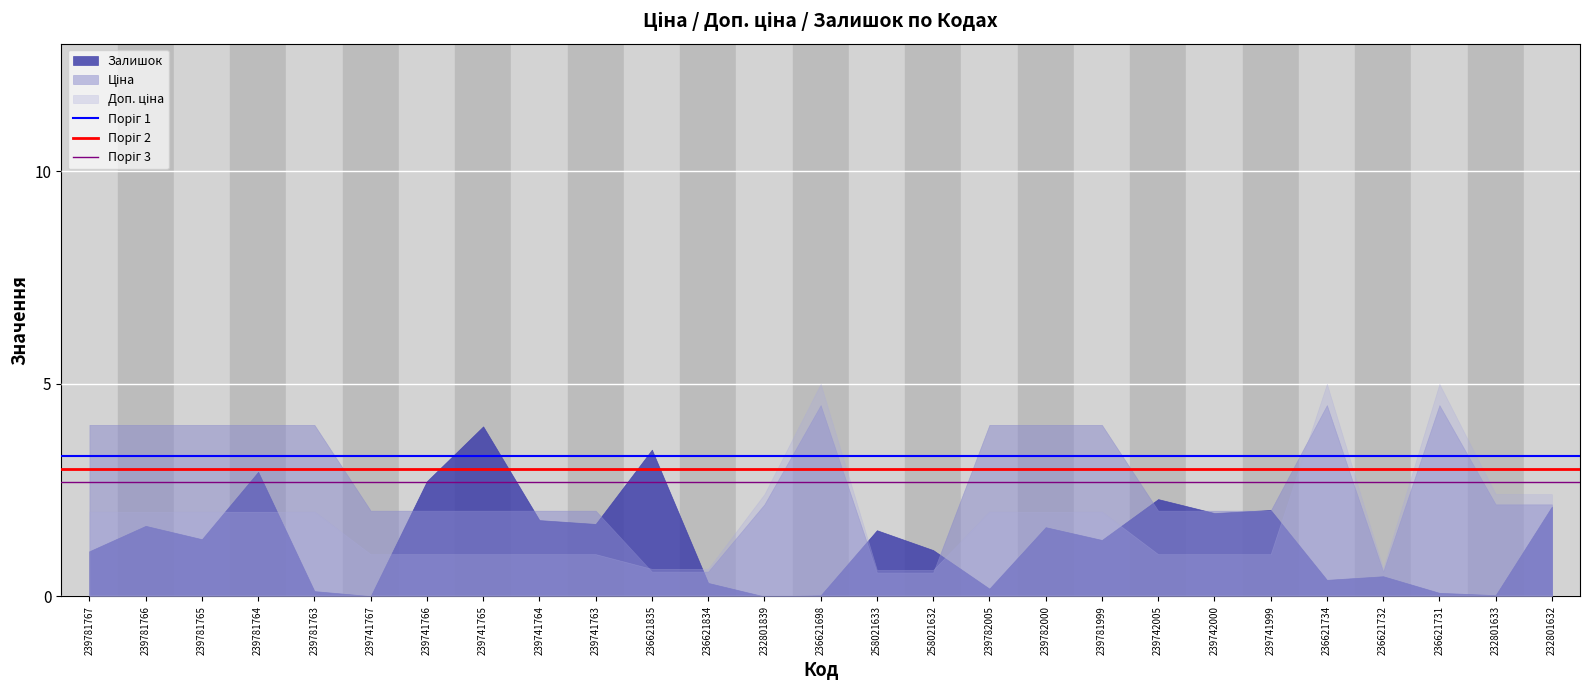

What is the average value of the Поріг 2 series?

3.0